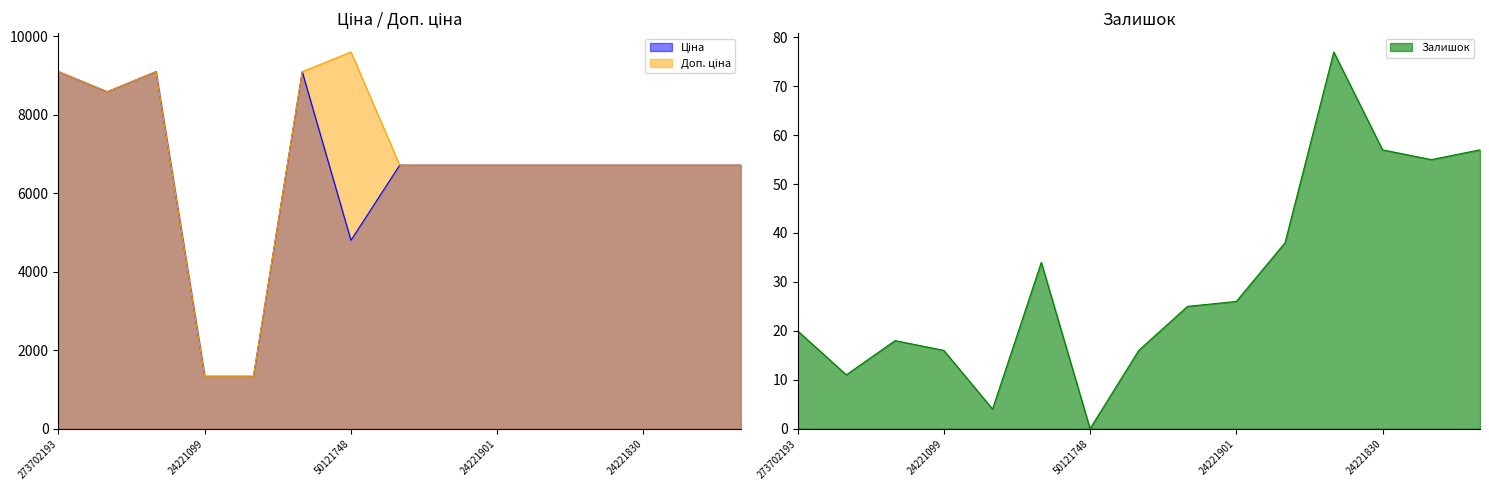

What is the sum of all Ціна values?

97000.5